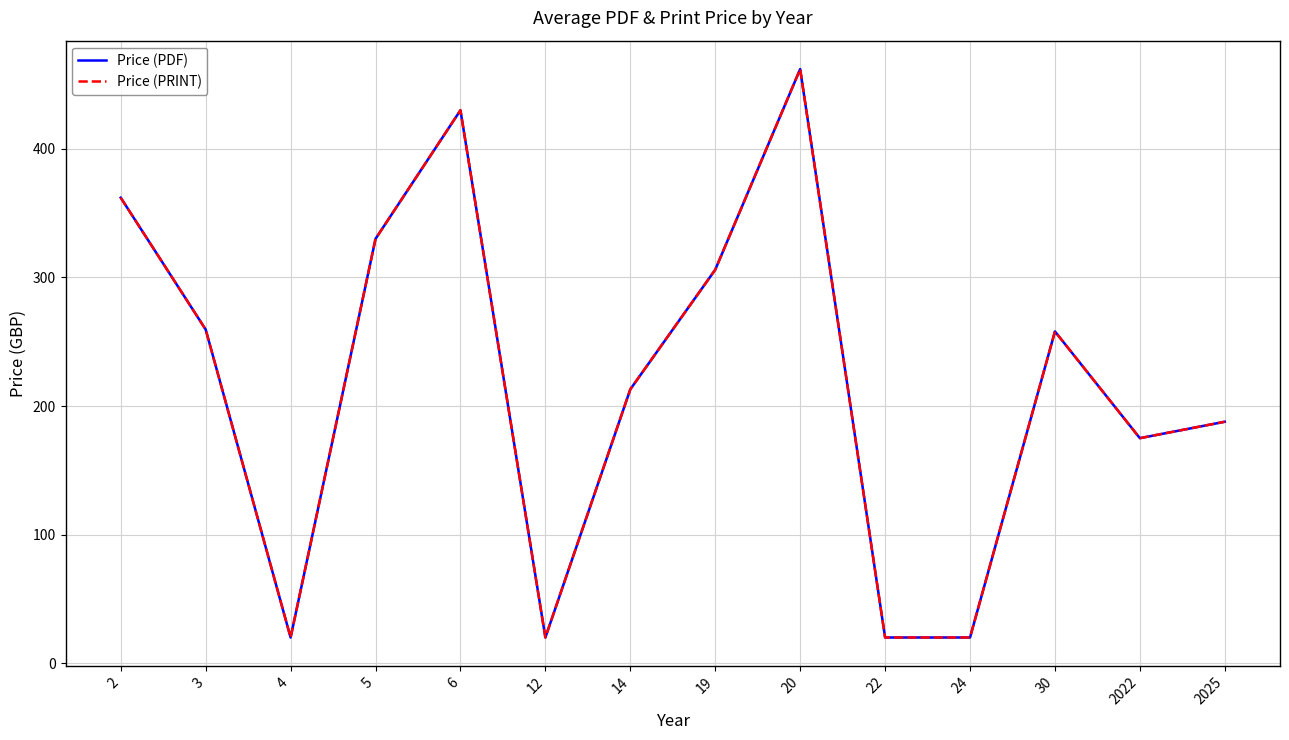

True or false: Price (PDF) has a value of 346.4 at 14.

False